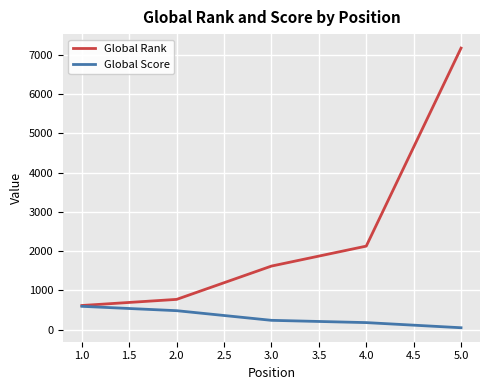

List the labels in order of Global Rank value, largest first.

5.0, 4.0, 3.0, 2.0, 1.0